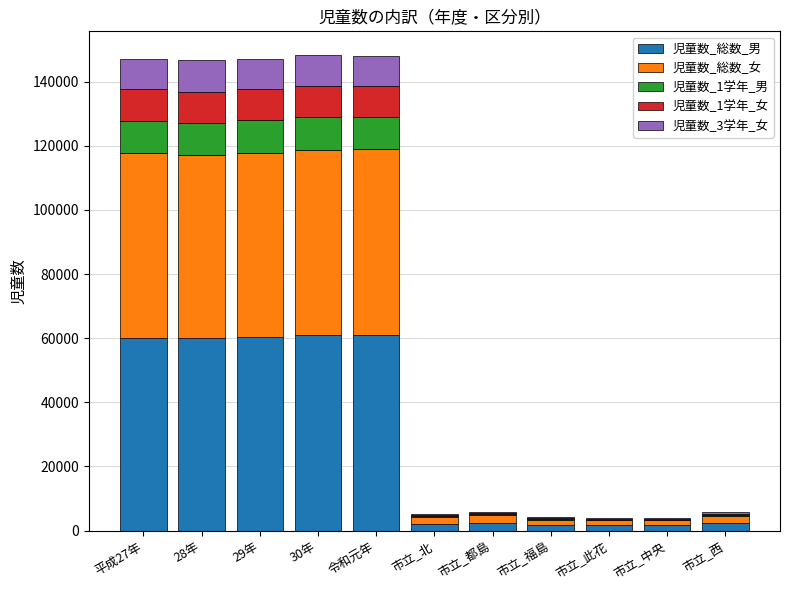

What is the maximum value for 児童数_総数_男?

61003